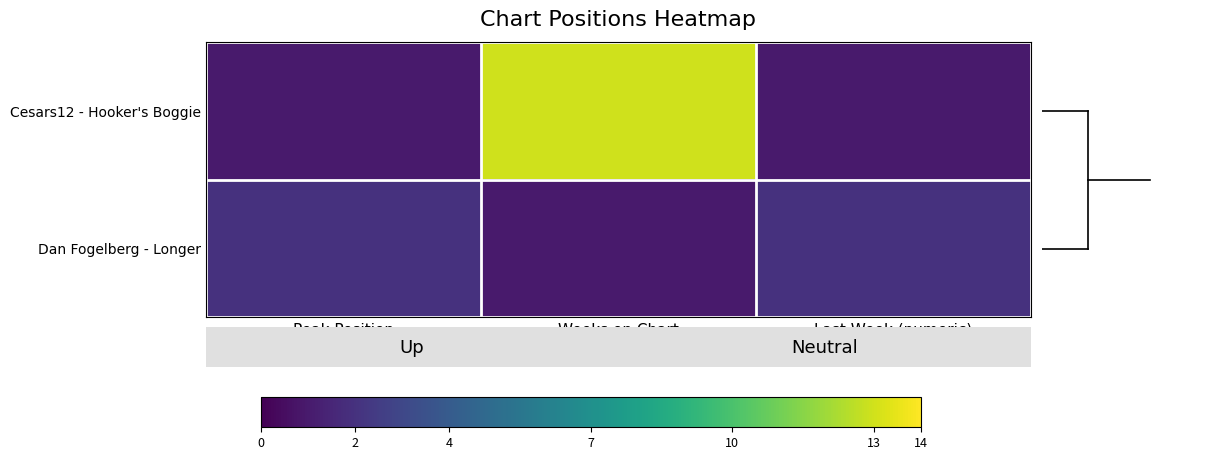

Reading right to left, list all the values displayed in this chart.

Position 1 (up): 1	13	1
Position 2 (-): 2	1	2